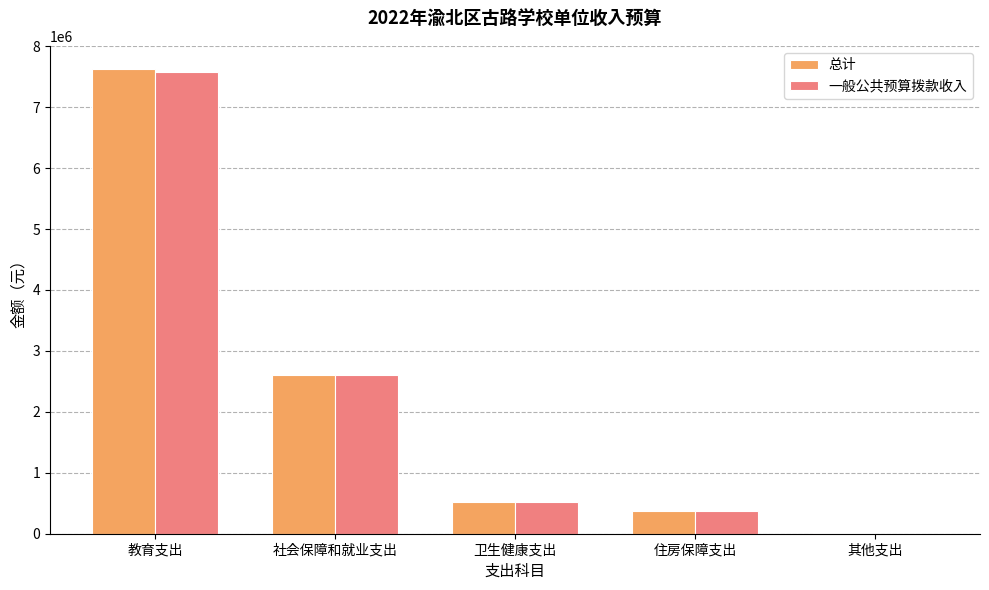

Count the number of data series in this chart.

2